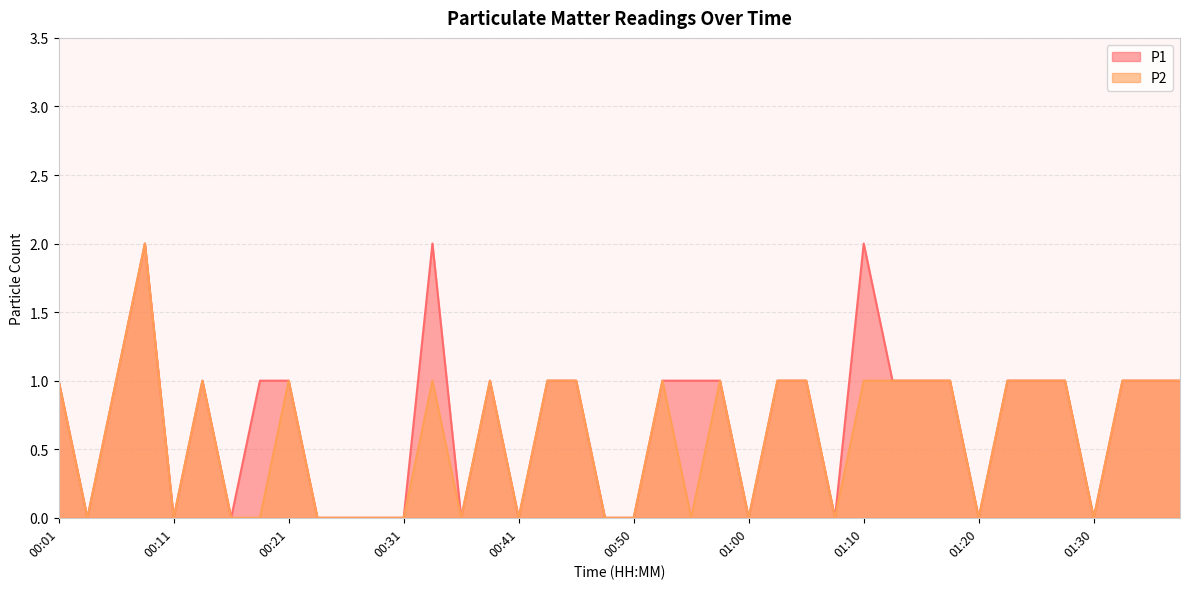

At which category is the sum across all series the highest?

00:08